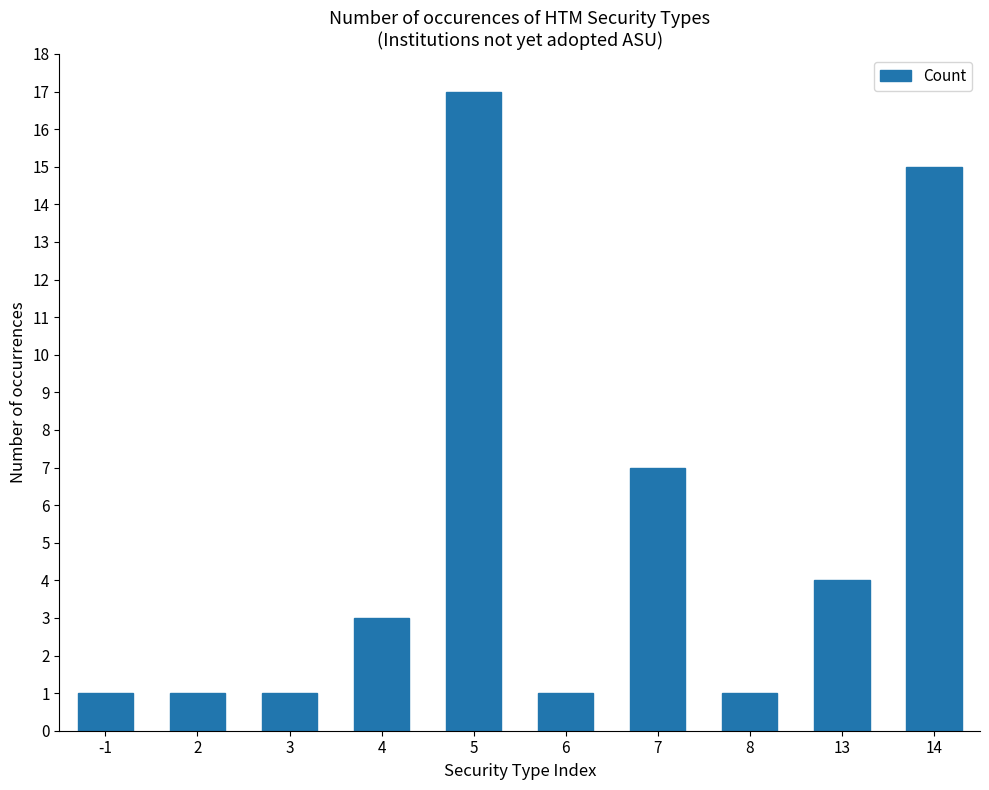

Count the values in the range 1 to 7.

8